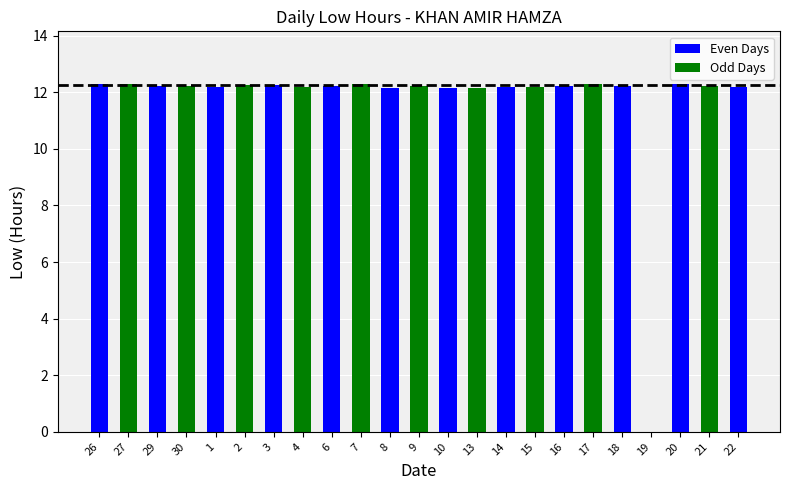

True or false: the data shows 12.3 at 26.

True